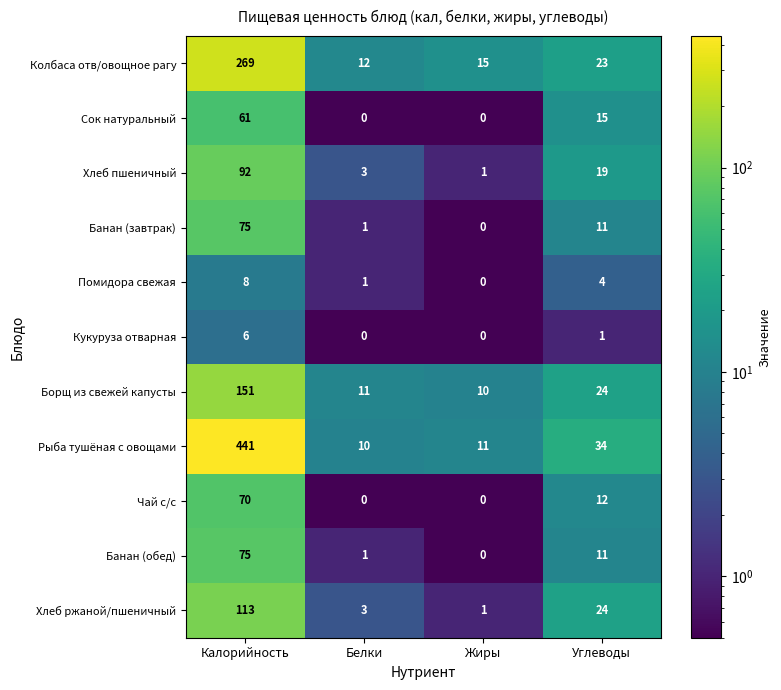

How many Кукуруза отварная values are between 0 and 6?

4